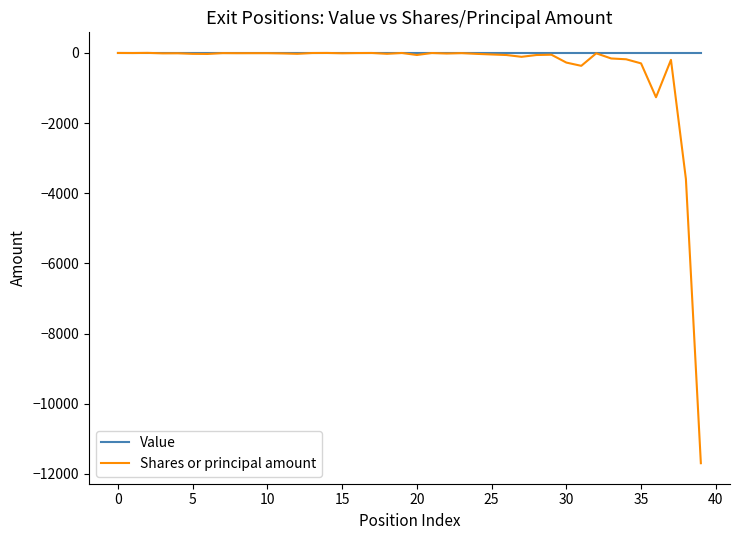

Which series has the largest range (max minus min)?

Shares or principal amount